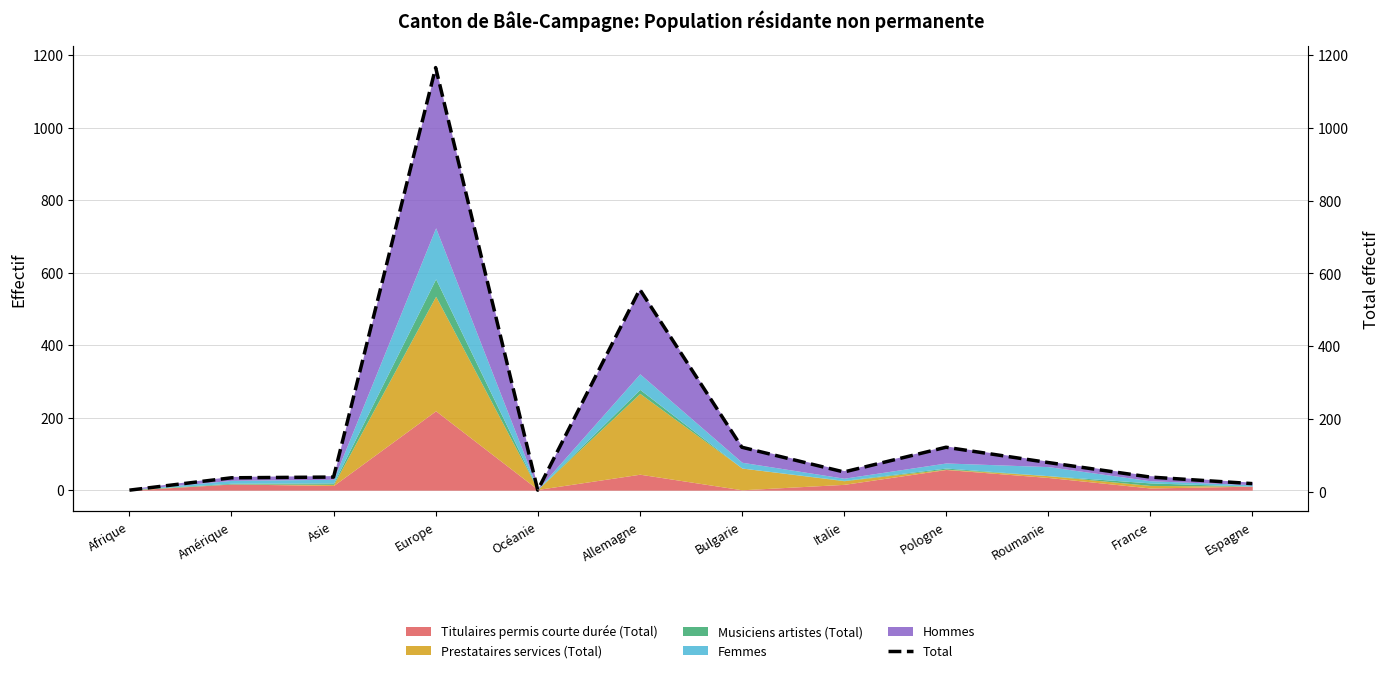

Which category has the highest value in the Titulaires permis courte durée (Total) series?

Europe